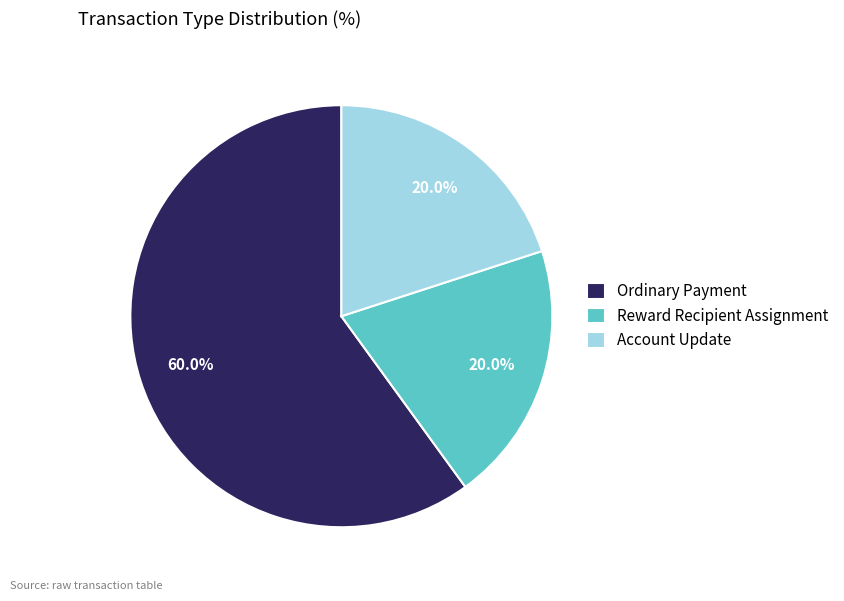

Which has a higher value, Ordinary Payment or Account Update?

Ordinary Payment